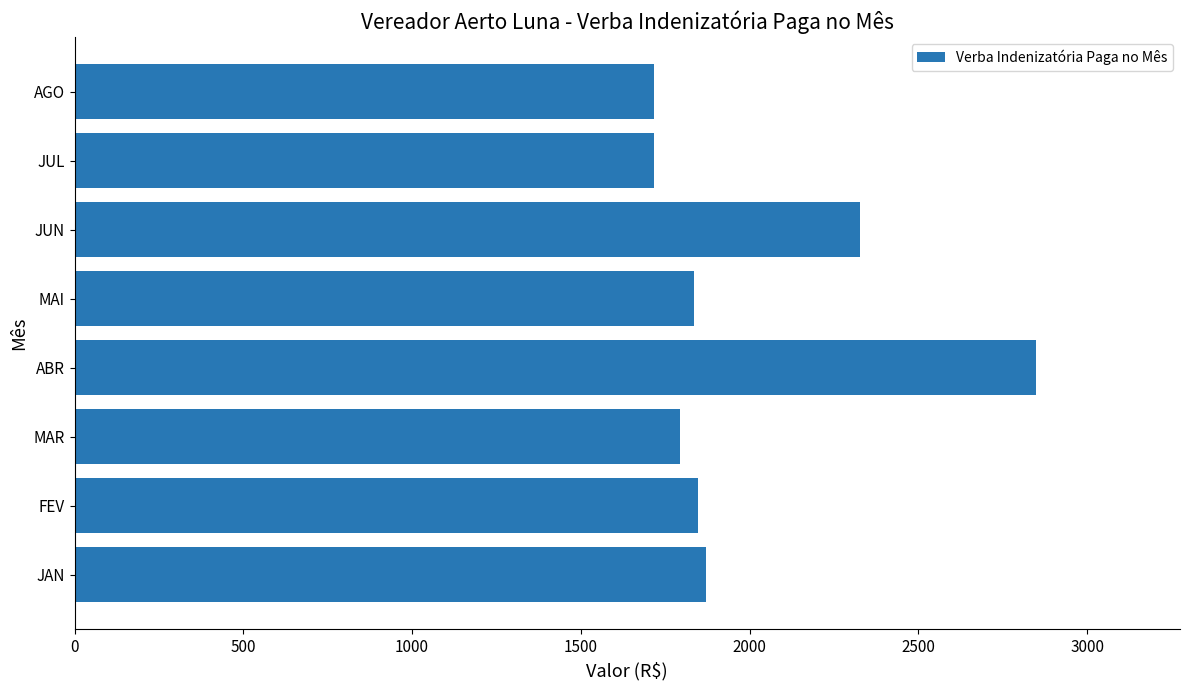

Approximately how many times larger is the value at FEV compared to ABR?

0.6